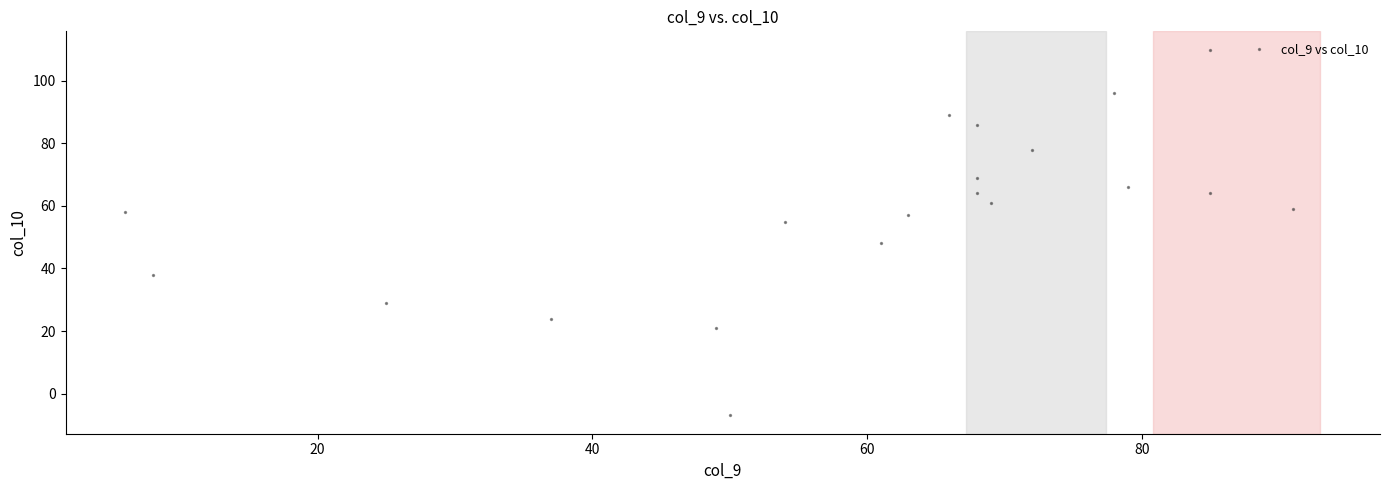

List the coordinates of all points as (Y, X) pairs, reading left to right.

(58, 6)  (38, 8)  (29, 25)  (24, 37)  (21, 49)  (-7, 50)  (55, 54)  (48, 61)  (57, 63)  (89, 66)  (69, 68)  (64, 68)  (86, 68)  (61, 69)  (78, 72)  (96, 78)  (66, 79)  (110, 85)  (64, 85)  (59, 91)